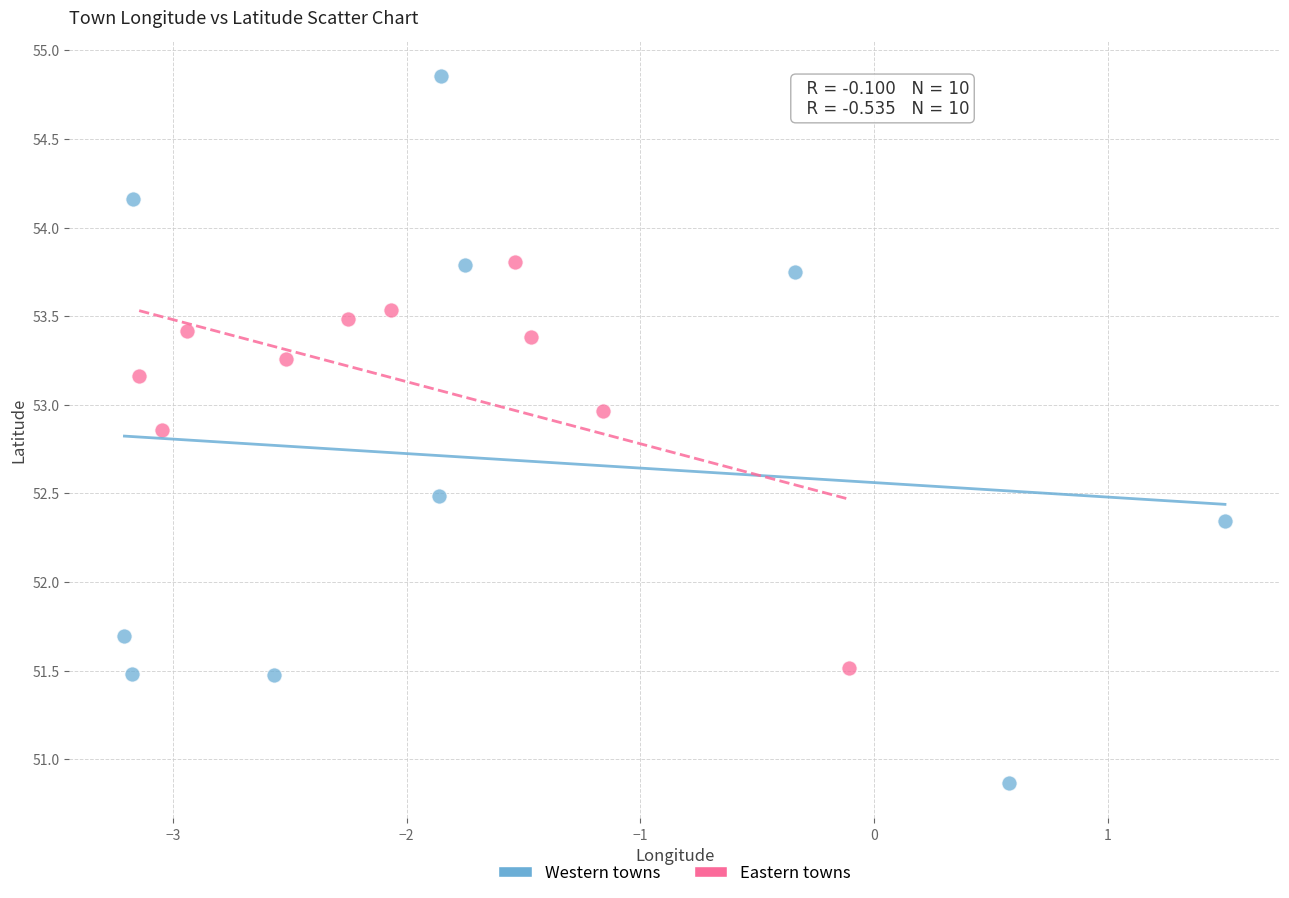

Which series has the largest Y range (max minus min)?

Western towns